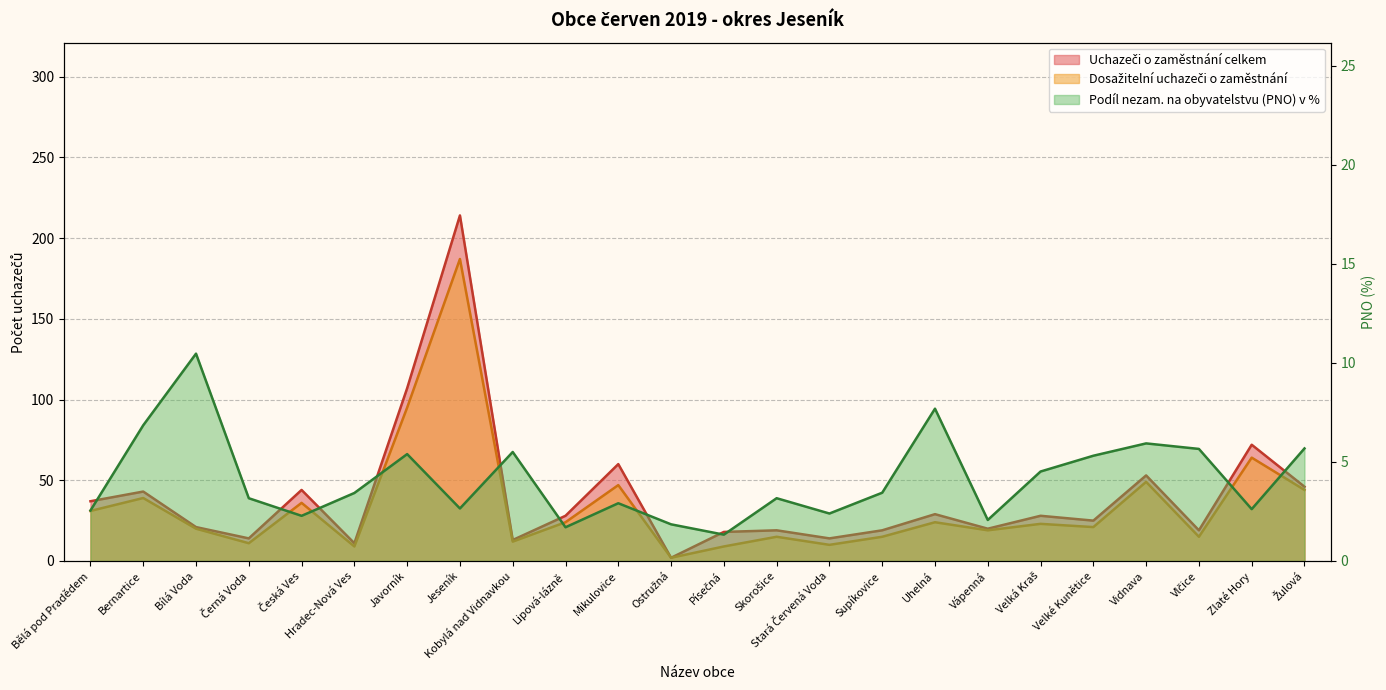

How many lines are shown in the chart?

3